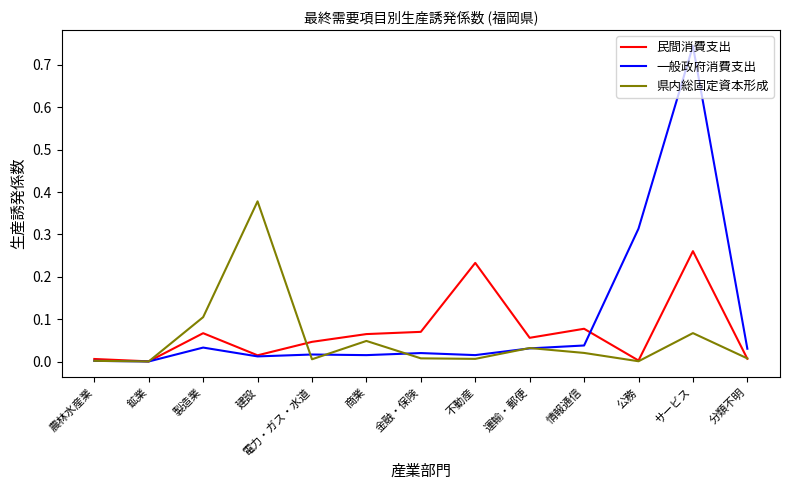

Which category has the highest value in the 一般政府消費支出 series?

サービス